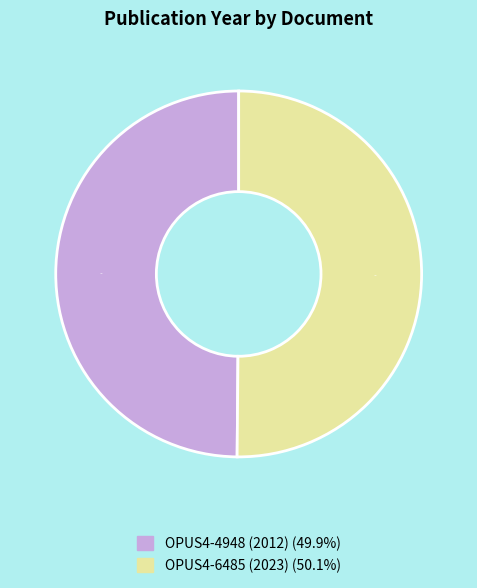

True or false: OPUS4-6485 (2023) accounts for 50% of the total.

True